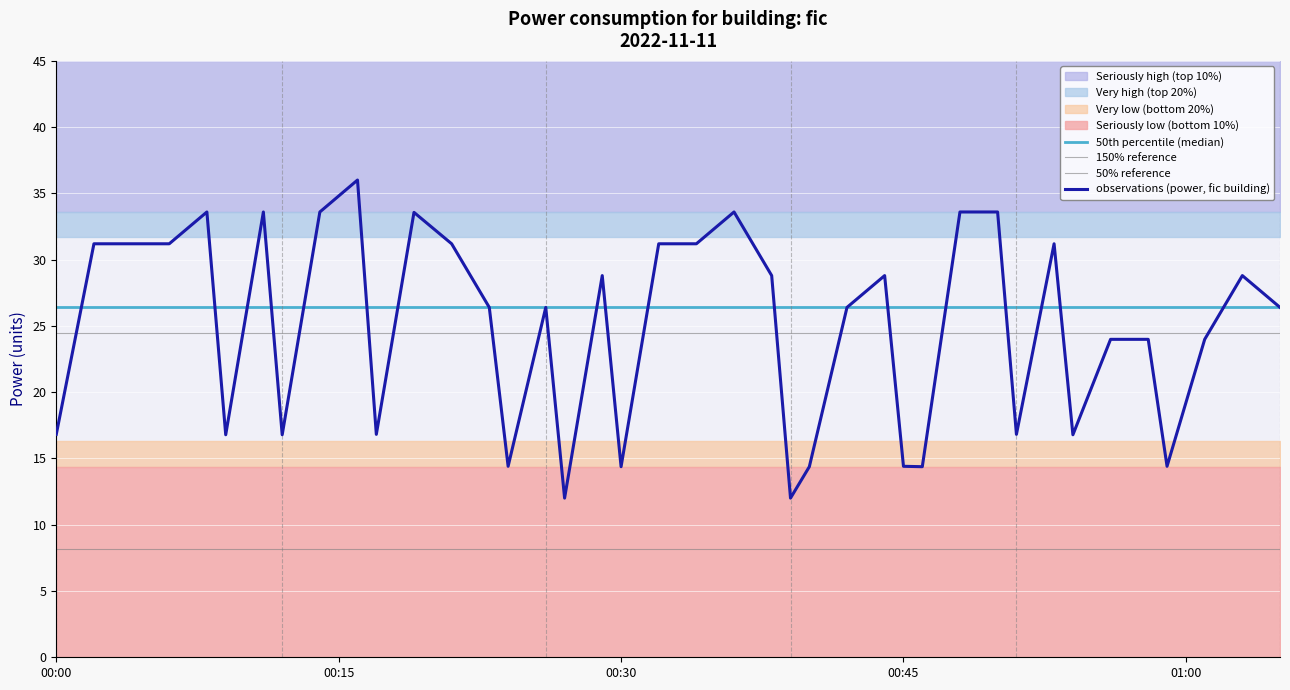

Reading left to right, transcribe all the data shown in this chart.

16.8	31.2	31.2	31.2	33.6	16.8	33.6	16.8	33.6	36.0	16.8	33.6	31.2	26.4	14.4	26.4	12.0	28.8	14.4	31.2	31.2	33.6	28.8	12.0	14.4	26.4	28.8	14.4	14.4	33.6	33.6	16.8	31.2	16.8	24.0	24.0	14.4	24.0	28.8	26.4